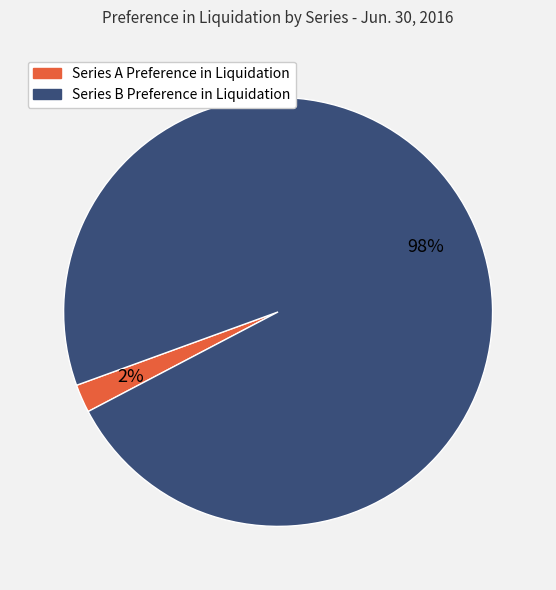

Which slice represents more than half of the pie?

Series B Preference in Liquidation